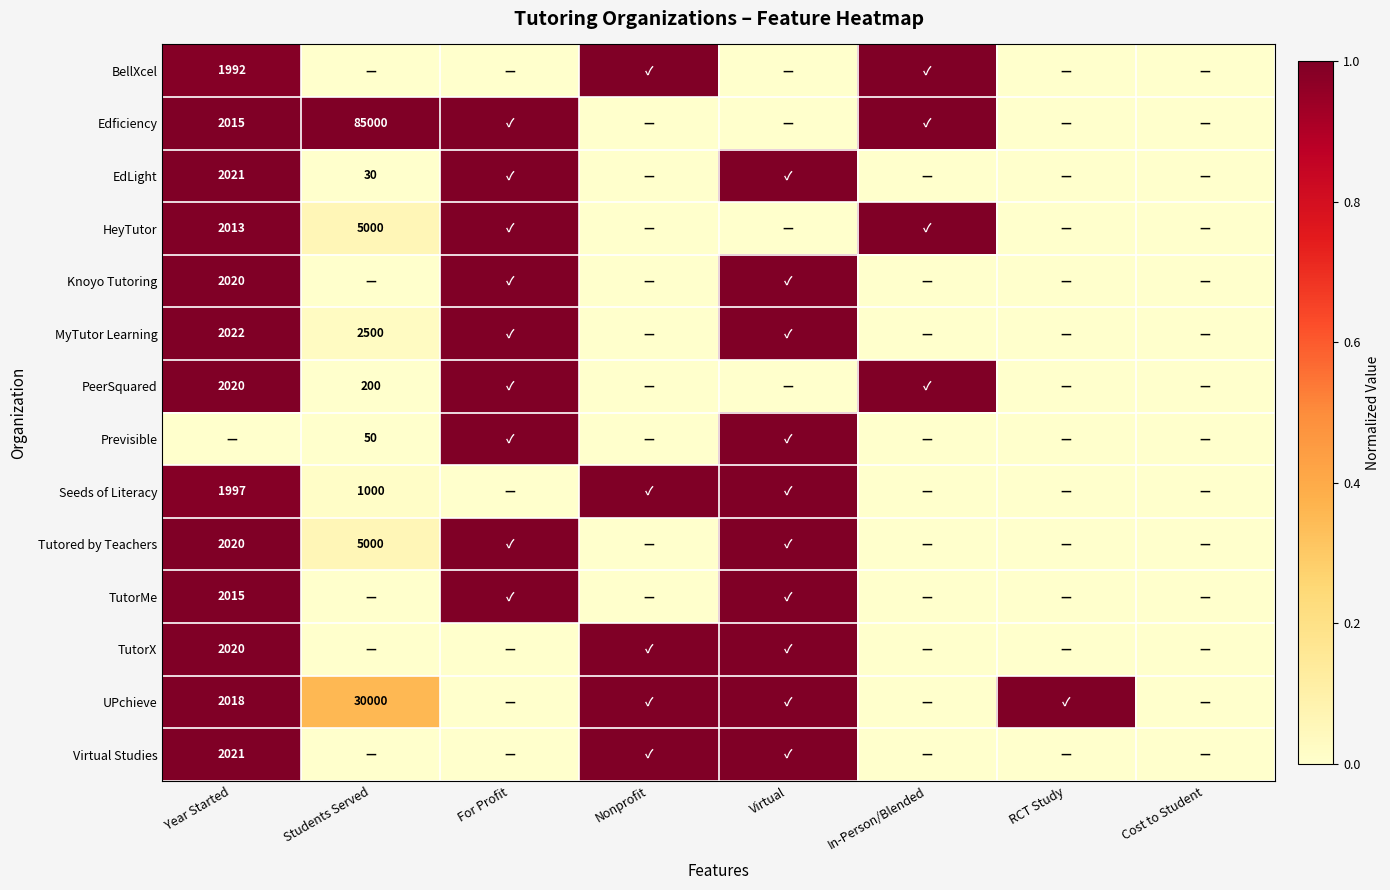

True or false: TutorMe has a value of 2015 at Year Started.

True